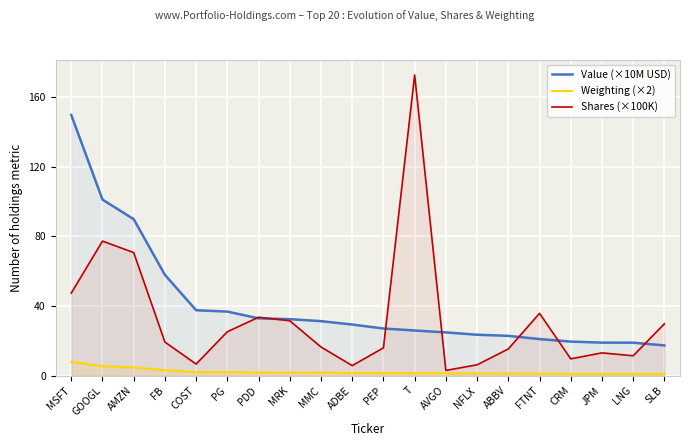

At which label does Shares (×100K) first exceed 19?

MSFT